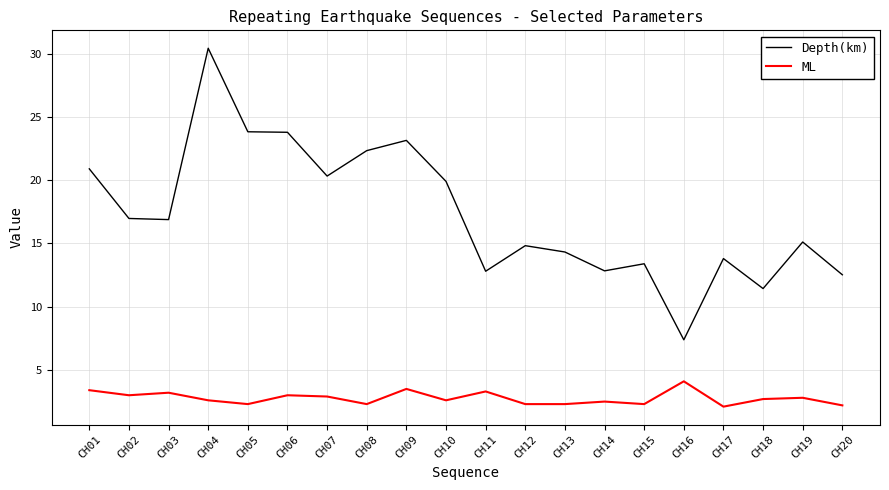

At which label does Depth(km) first exceed 16?

CH01